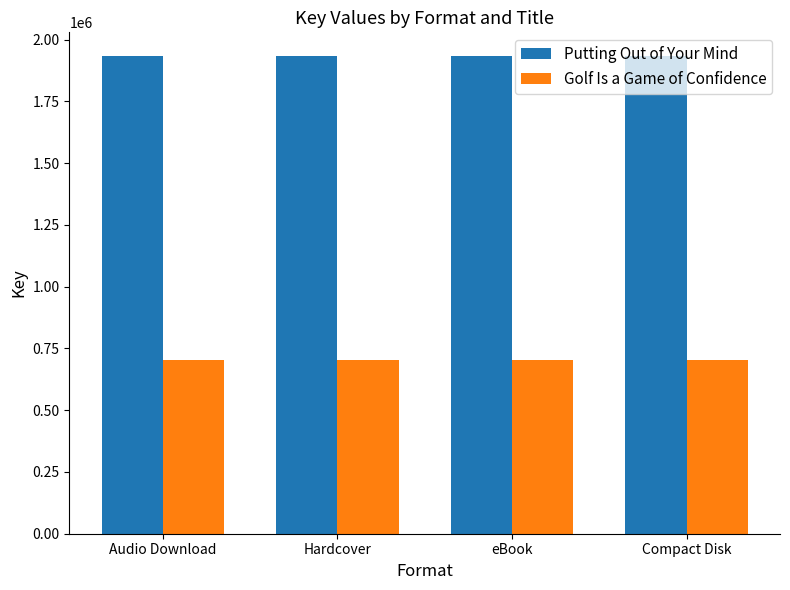

What is the difference between the highest and lowest values at Audio Download?

1228263